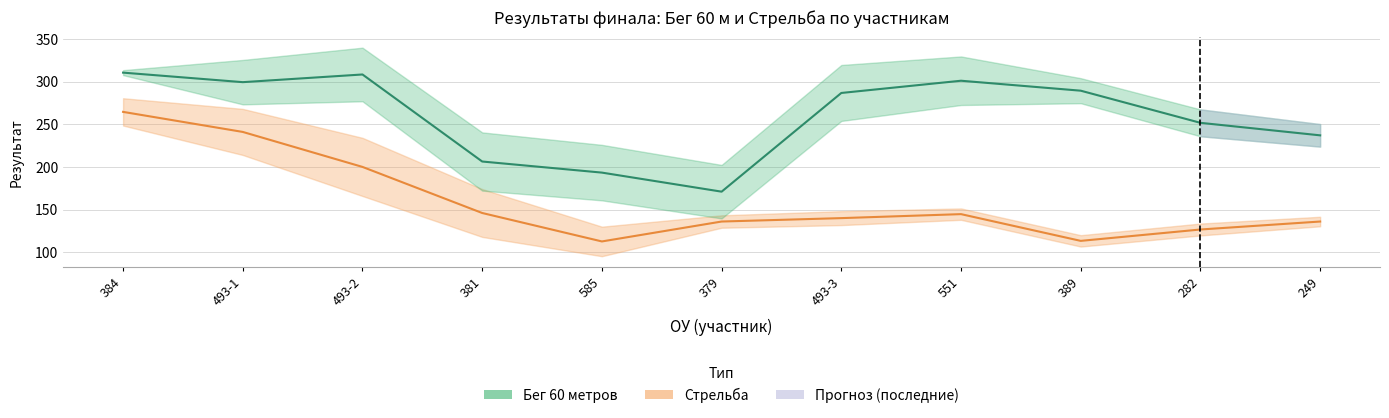

What is the minimum value shown in the chart?

112.7